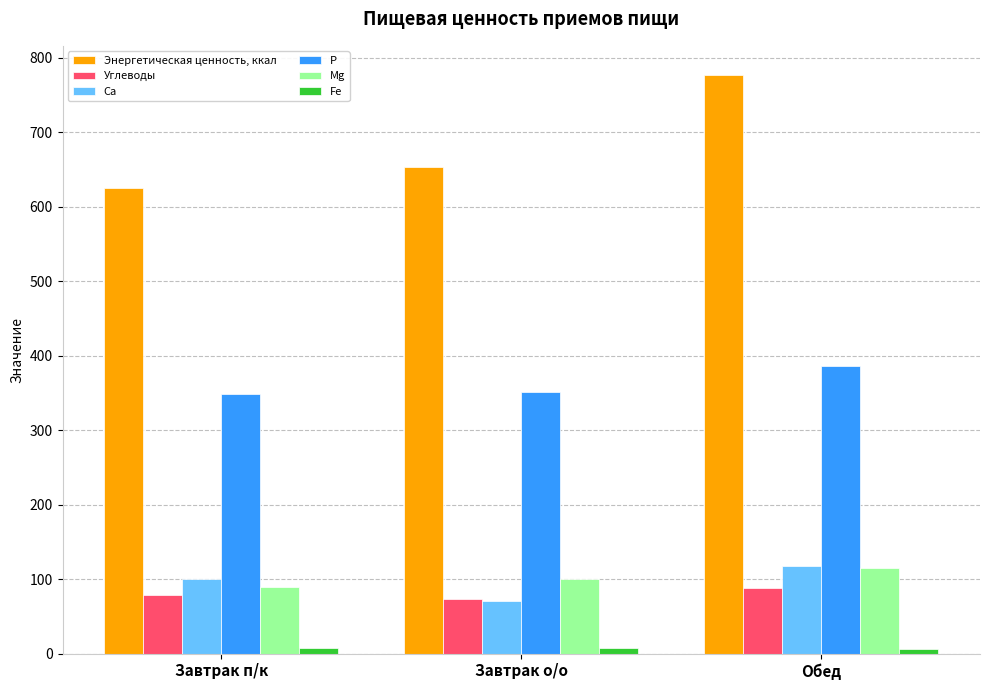

List the series in order of their peak value, lowest first.

Fe, Углеводы, Mg, Ca, P, Энергетическая ценность, ккал